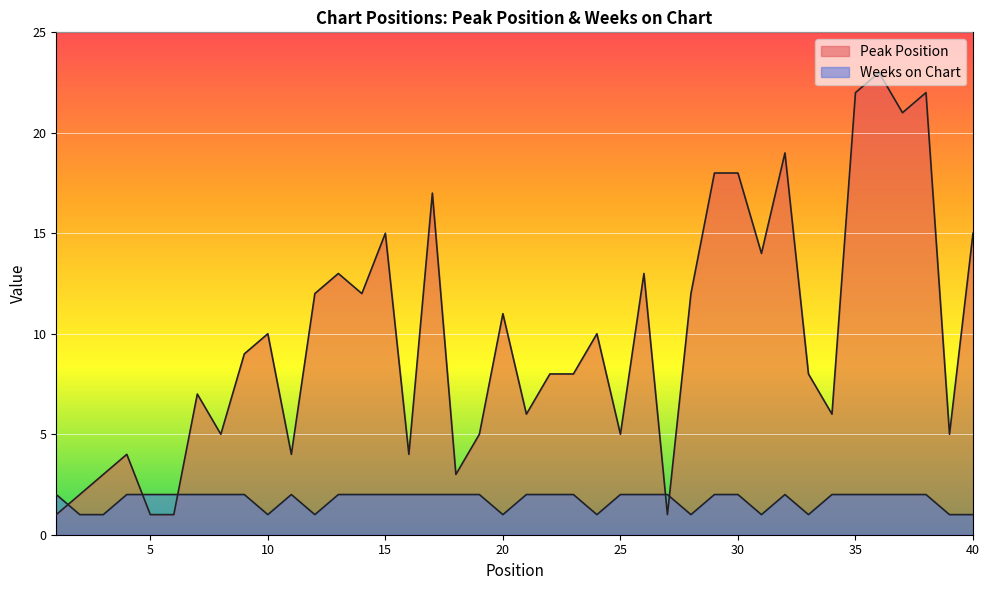

Reading right to left, what are all the values shown in this chart?

Peak Position: 40=15	39=5	38=22	37=21	36=23	35=22	34=6	33=8	32=19	31=14	30=18	29=18	28=12	27=1	26=13	25=5	24=10	23=8	22=8	21=6	20=11	19=5	18=3	17=17	16=4	15=15	14=12	13=13	12=12	11=4	10=10	9=9	8=5	7=7	6=1	5=1	4=4	3=3	2=2	1=1
Weeks on Chart: 40=1	39=1	38=2	37=2	36=2	35=2	34=2	33=1	32=2	31=1	30=2	29=2	28=1	27=2	26=2	25=2	24=1	23=2	22=2	21=2	20=1	19=2	18=2	17=2	16=2	15=2	14=2	13=2	12=1	11=2	10=1	9=2	8=2	7=2	6=2	5=2	4=2	3=1	2=1	1=2